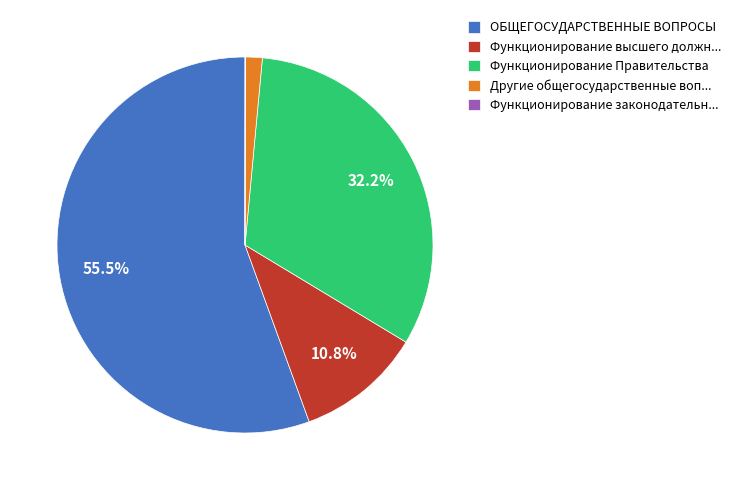

Which category has the biggest portion of the pie?

ОБЩЕГОСУДАРСТВЕННЫЕ ВОПРОСЫ